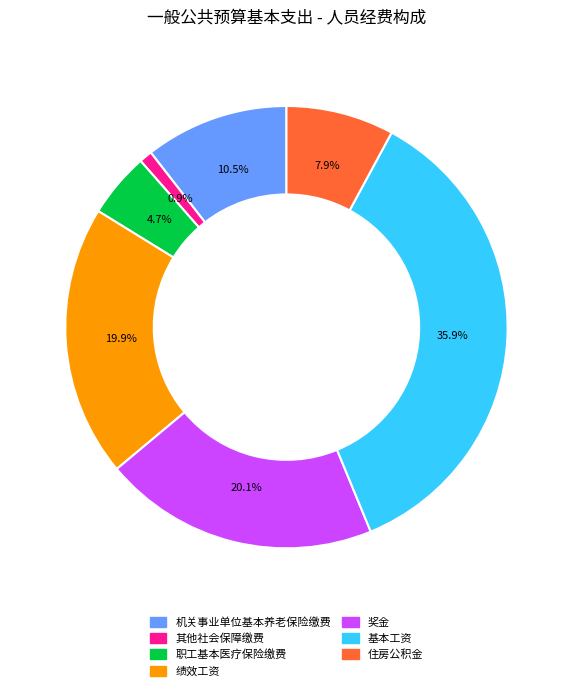

Which slice is the smallest?

其他社会保障缴费